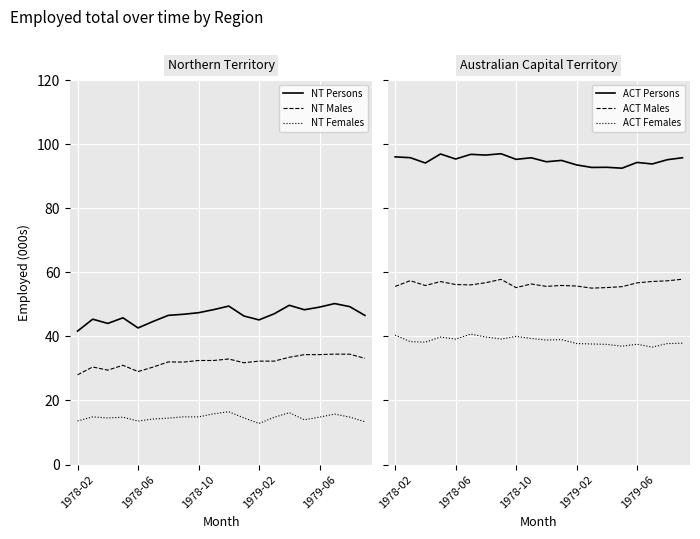

What is the difference between the maximum and minimum values in the ACT Females series?

4.1